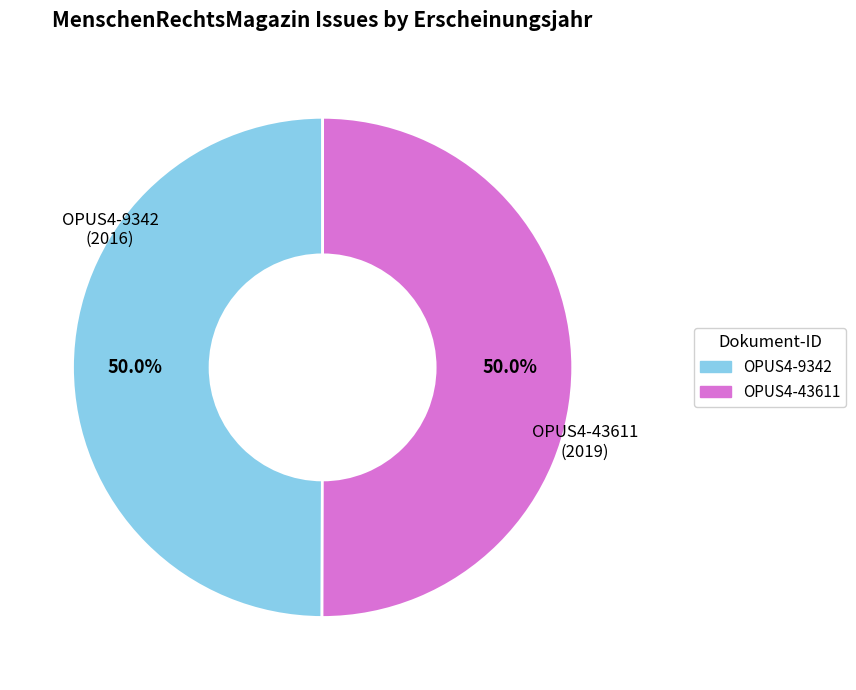

Combined, do OPUS4-43611 and OPUS4-9342 account for over 50%?

Yes